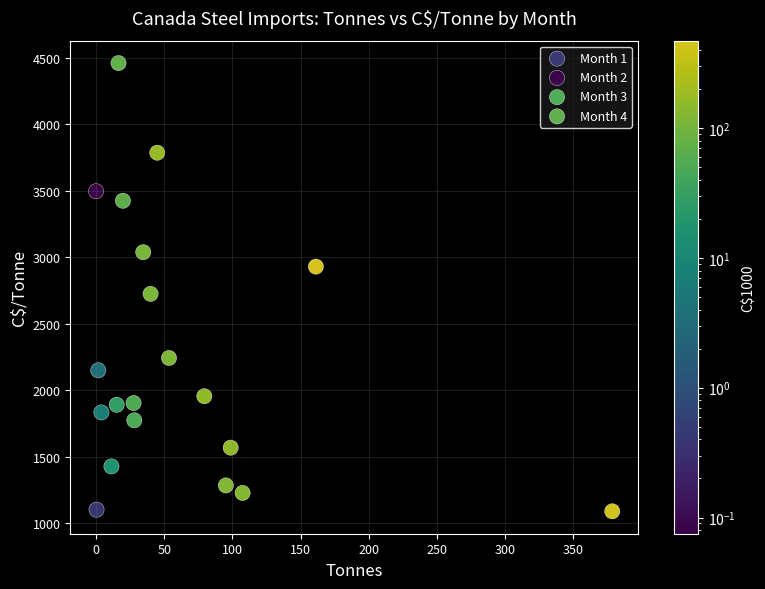

Which series contains the highest Y value?

Month 4